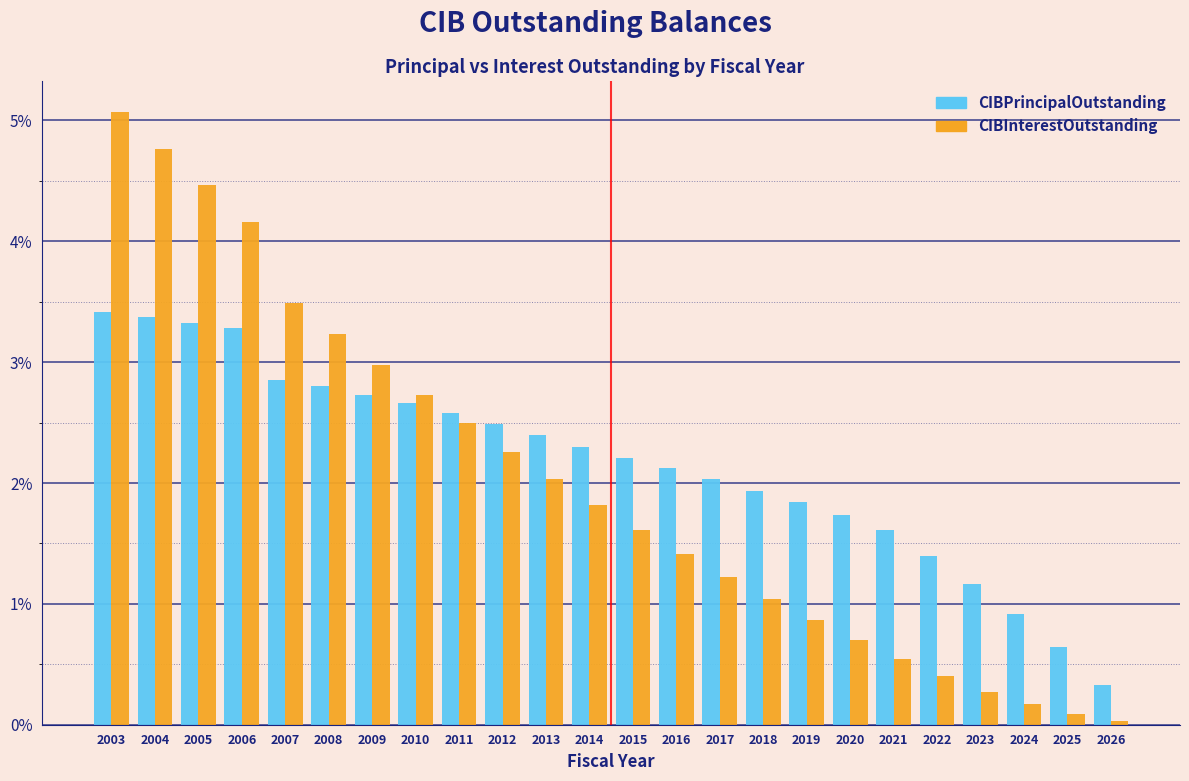

Read the CIBInterestOutstanding value at 2019.

0.9